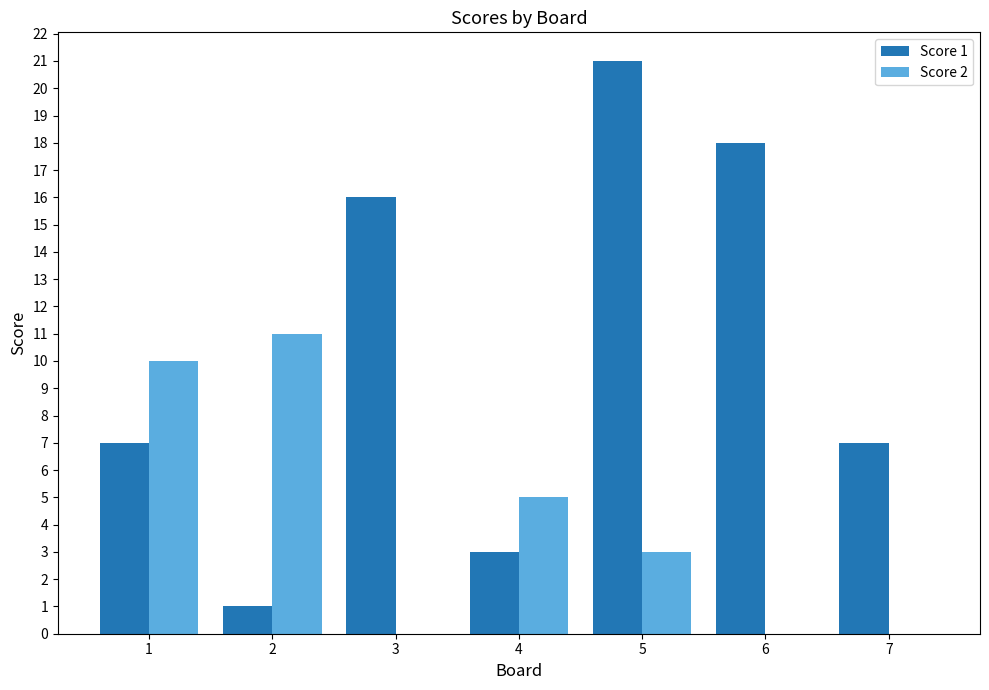

Are the bars grouped side by side (vs. stacked)?

Yes